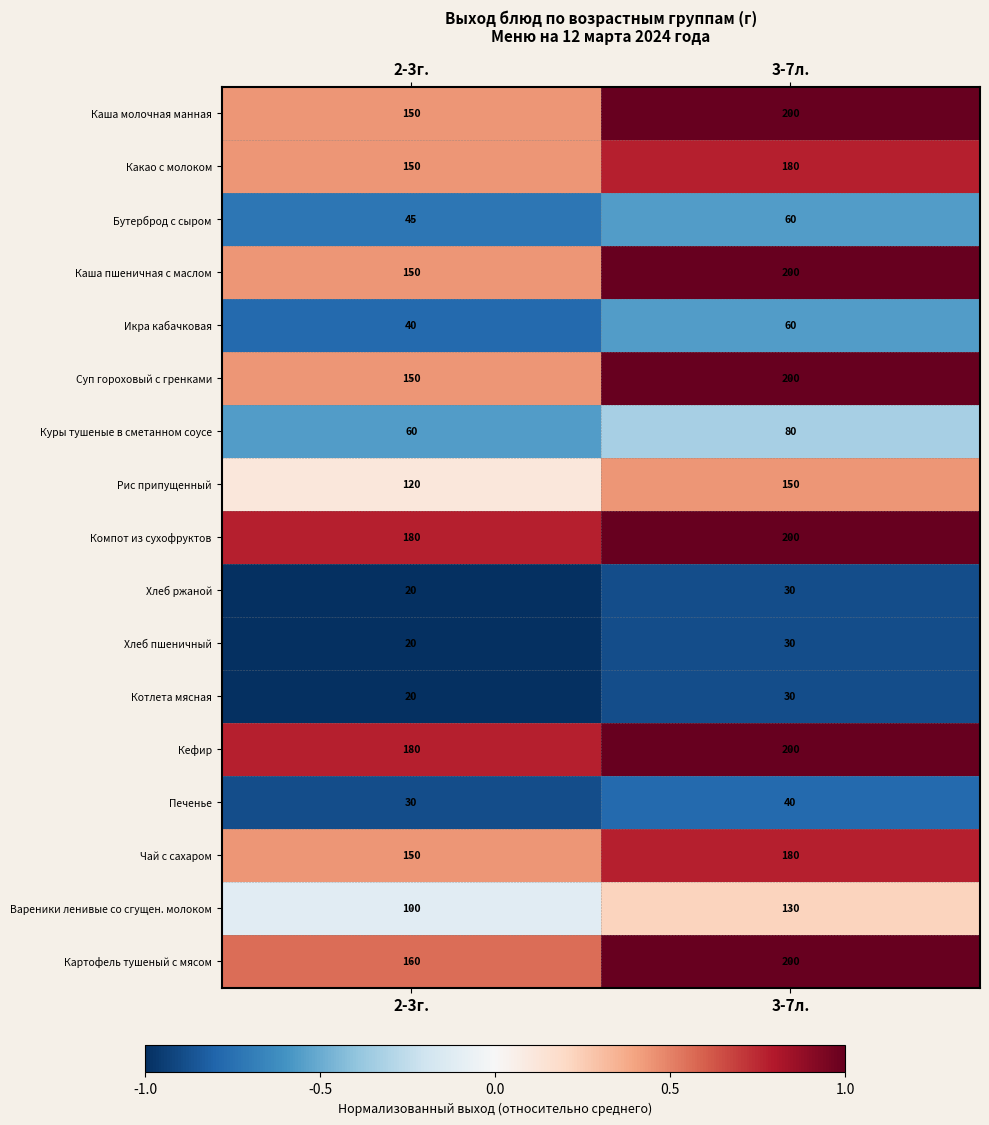

Read the Кефир value at 3-7л., to the nearest 5.

200